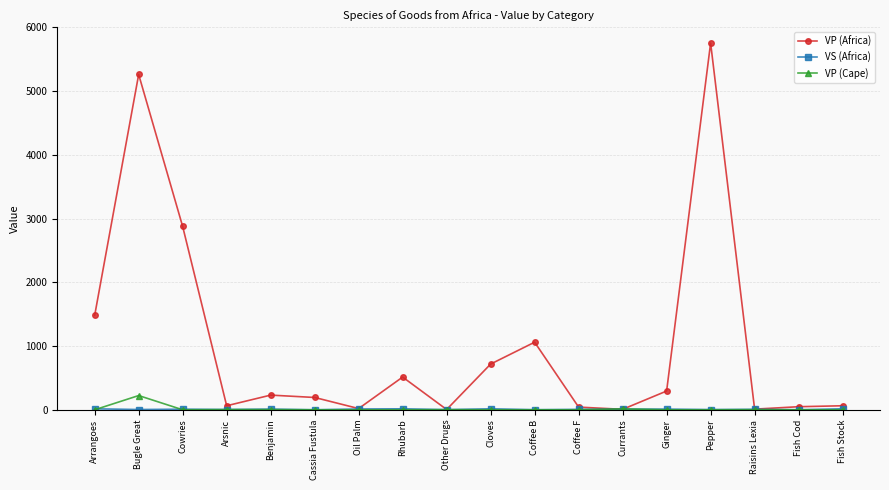

Does the chart display data point markers on the line(s)?

Yes